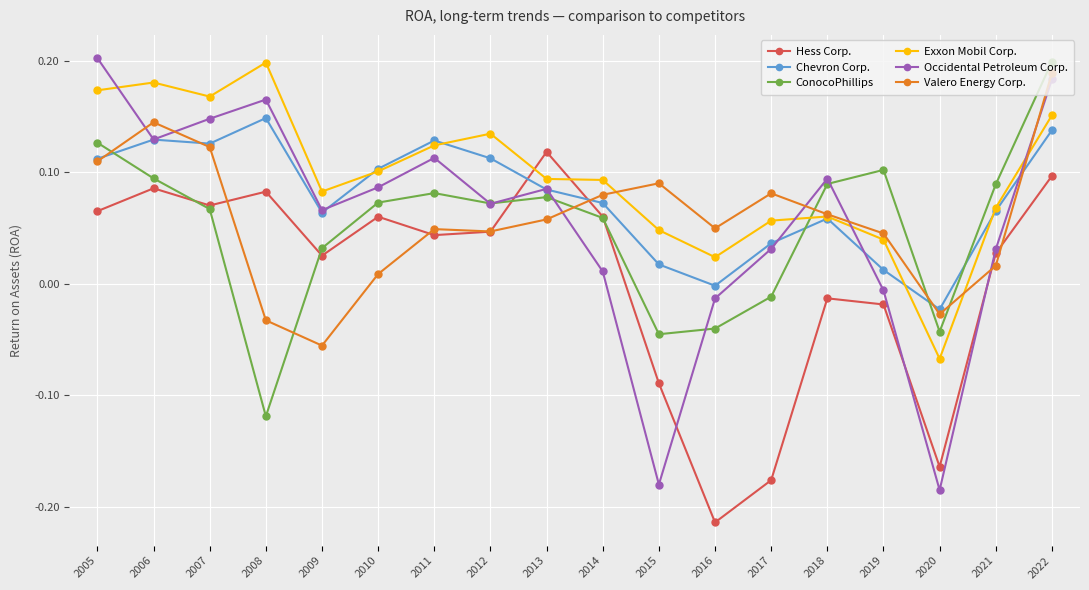

Where is Occidental Petroleum Corp. nearest to the value 0?

2019